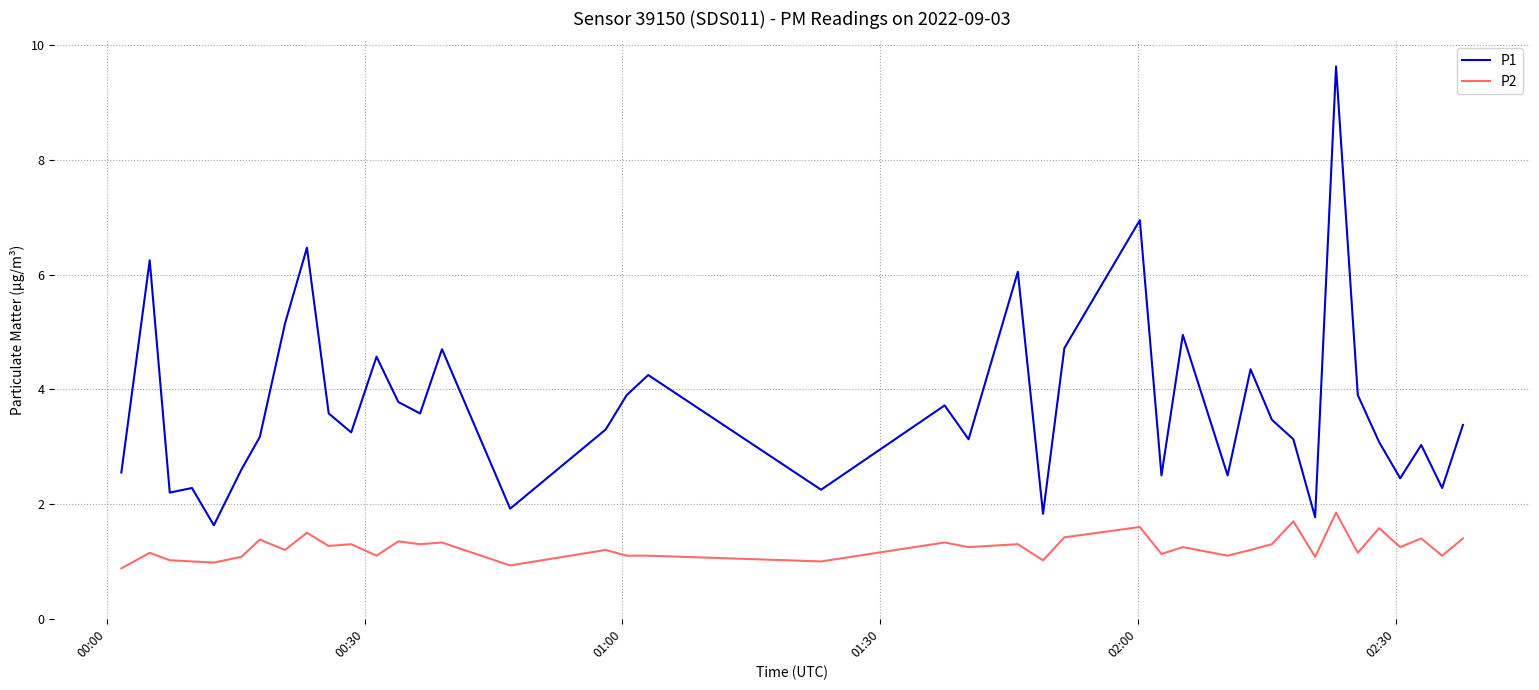

How many lines are shown in the chart?

2